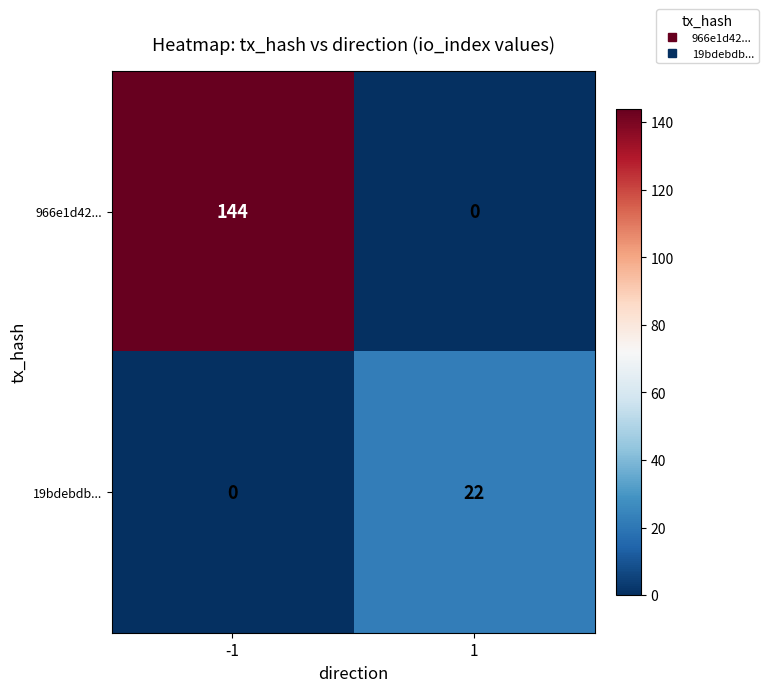

Reading left to right, transcribe all the data shown in this chart.

966e1d42...: -1=144	1=0
19bdebdb...: -1=0	1=22